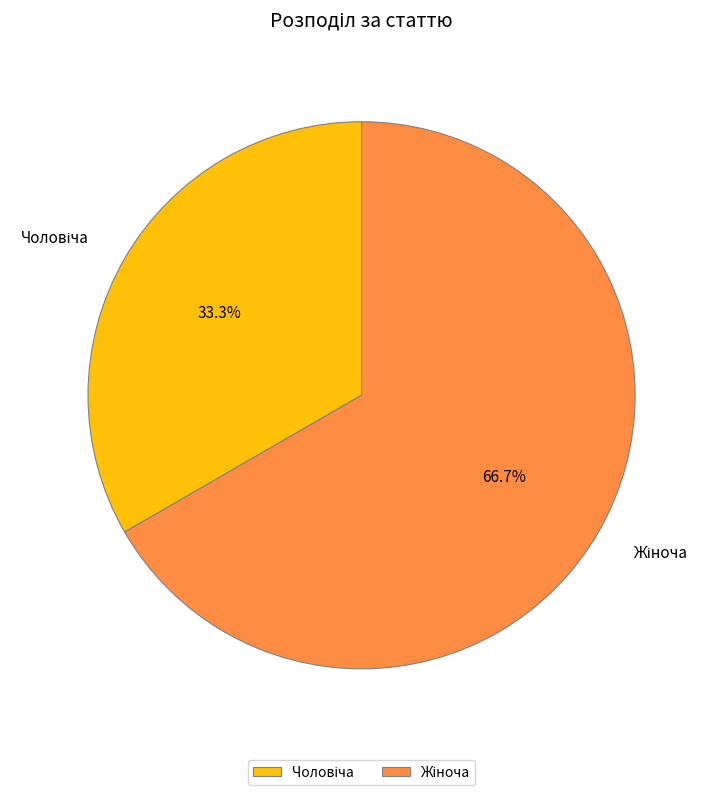

Does any single category account for the majority?

Yes